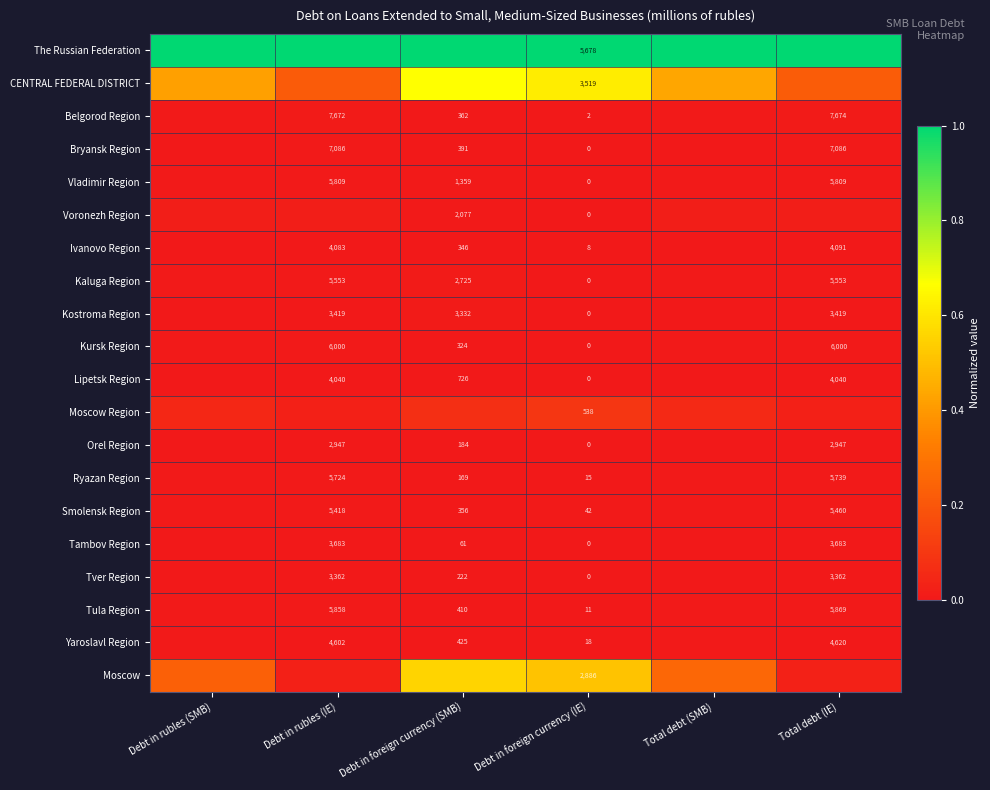

At which label does Vladimir Region reach its peak?

Debt in rubles (SMB)